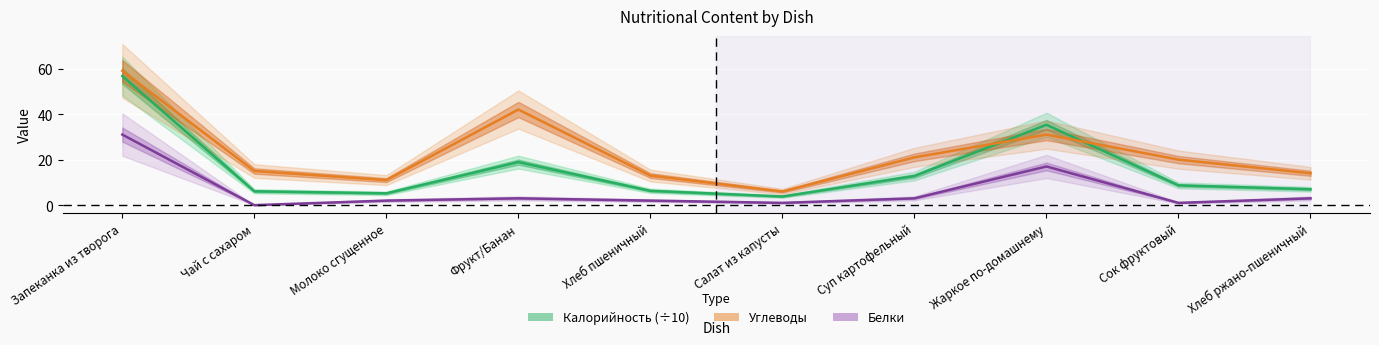

Is this an area chart (filled region under the line)?

No